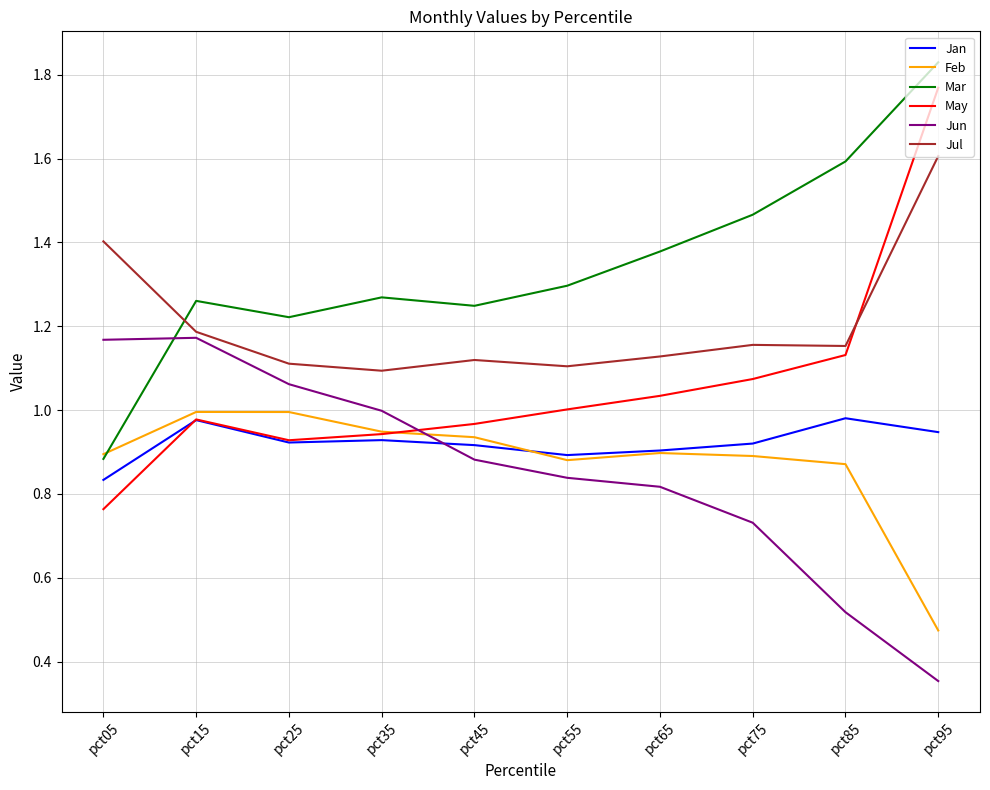

Where do Jun and Feb first cross each other?

pct35 and pct45